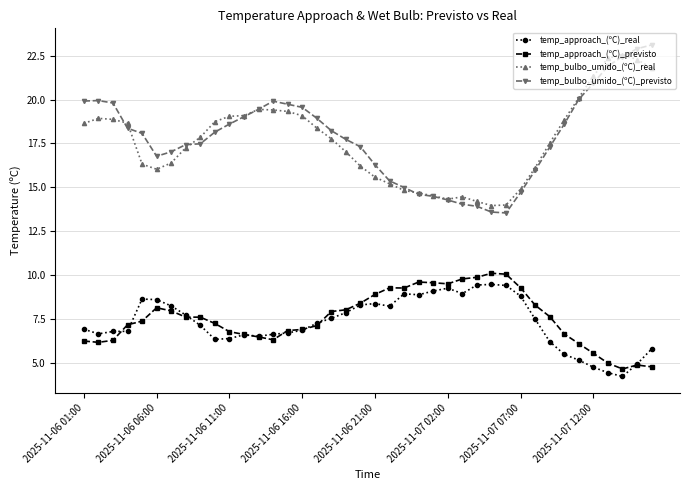

True or false: temp_bulbo_umido_(ºC)_previsto has more than 0 interior local peaks.

True